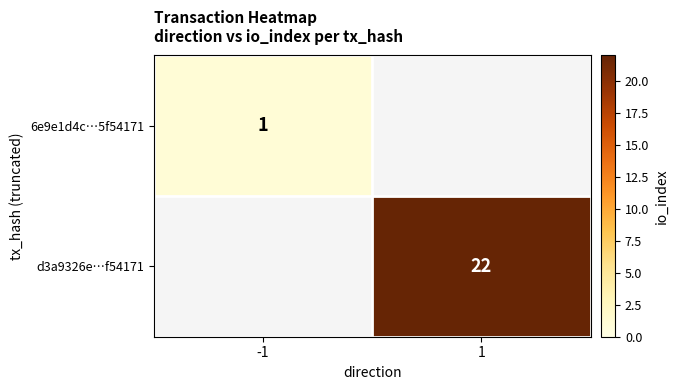

What is the minimum value shown in the chart?

1.0